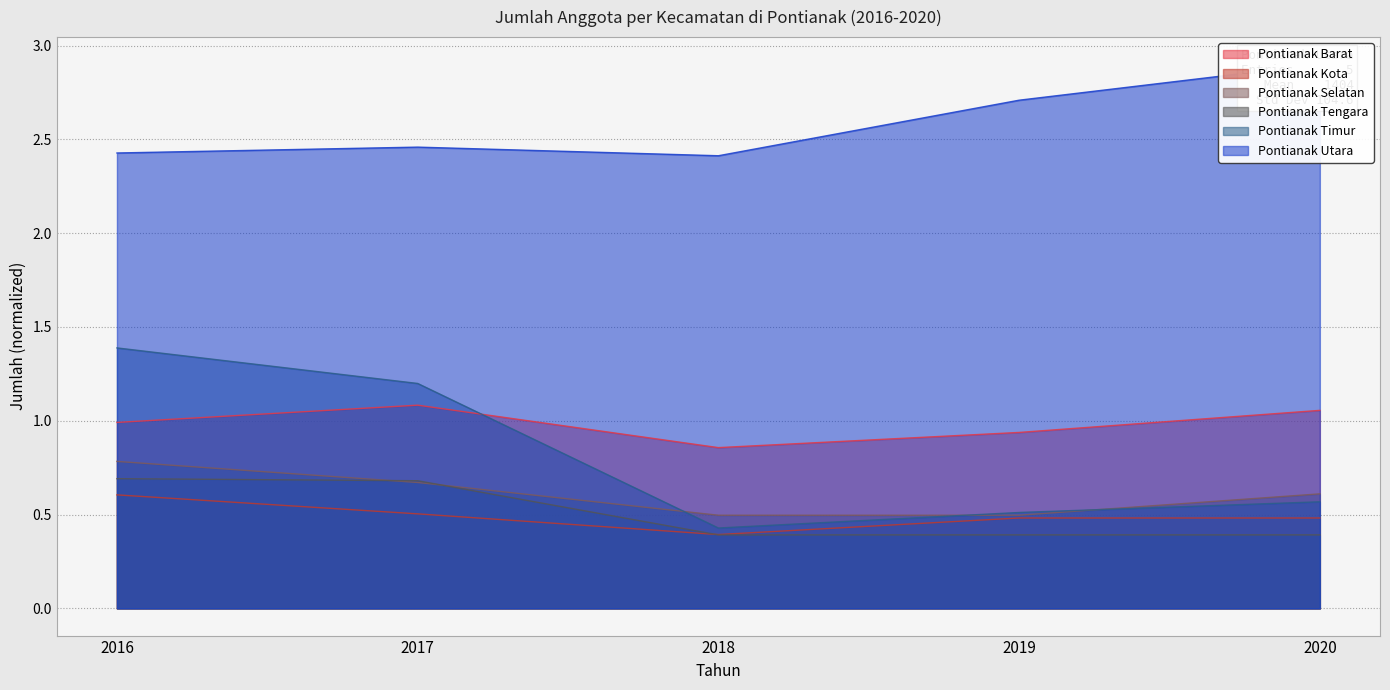

What value does the Pontianak Selatan series have at 2018?

0.5